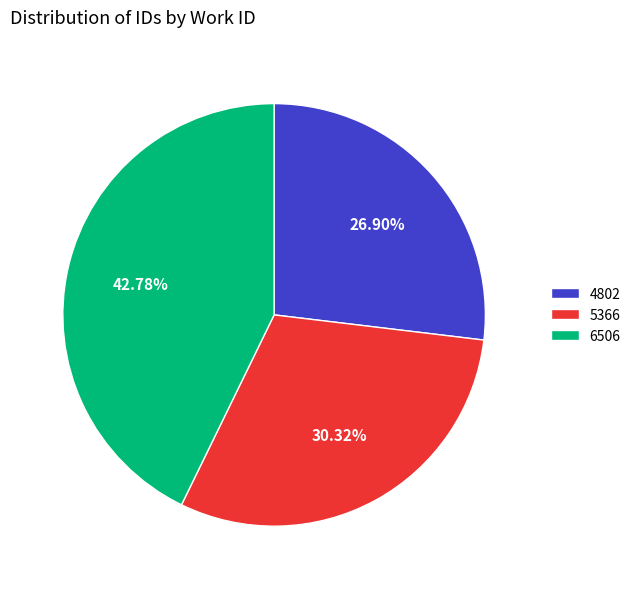

Does any single category account for the majority?

No